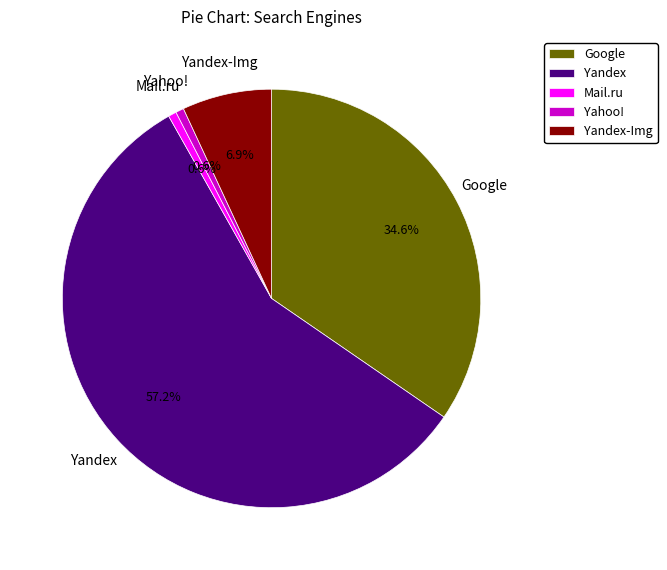

What is the largest slice in the pie chart?

Yandex